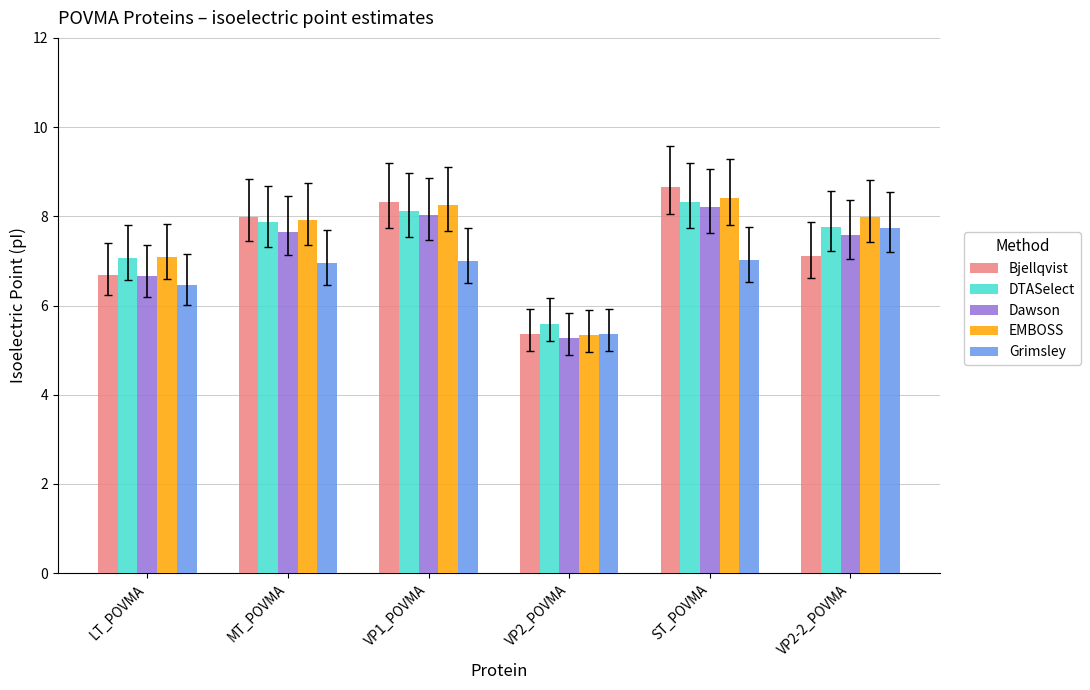

What is the difference between the second highest and minimum values in the EMBOSS series?

2.9